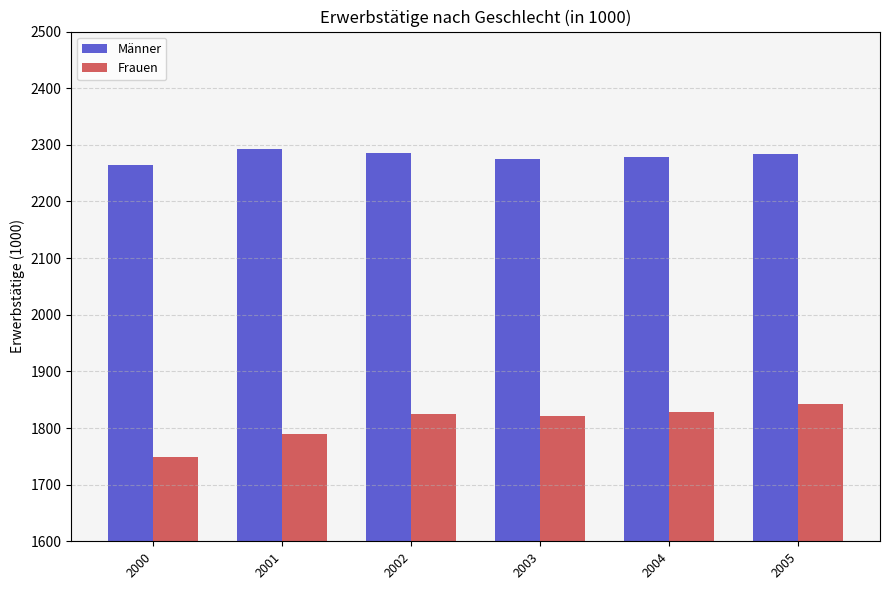

What is the minimum value shown in the chart?

1748.5